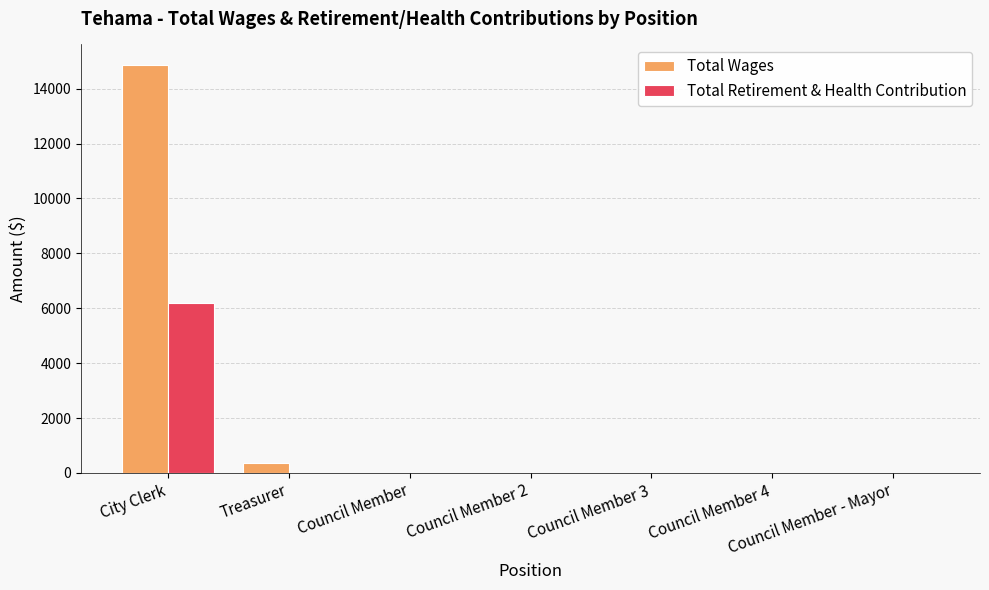

Which category has the highest value in the Total Retirement & Health Contribution series?

City Clerk